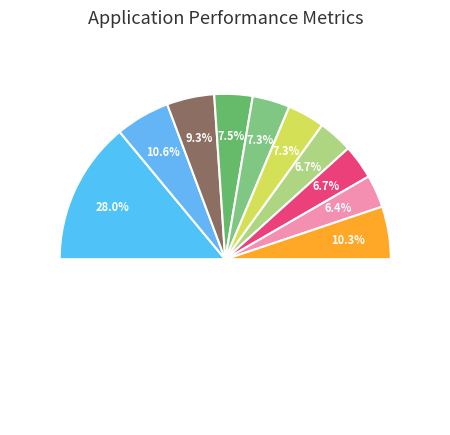

Count the number of slices in the pie.

10